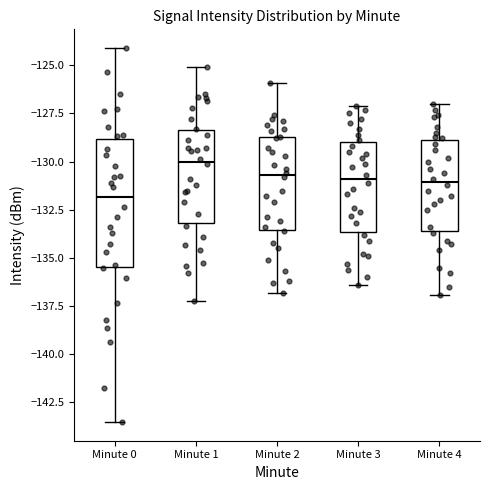

Reading left to right, read every box against the y-axis: the position of its median line, the range the box covers, and the ends of its whiskers. The values are not printed on the chart, so give them approximately, as read against the axis.

Minute 0: median -132.0, box -135.5 to -129.0, whiskers -143.5 to -124.0
Minute 1: median -130.0, box -133.0 to -128.5, whiskers -137.0 to -125.0
Minute 2: median -130.5, box -133.5 to -128.5, whiskers -137.0 to -126.0
Minute 3: median -131.0, box -133.5 to -129.0, whiskers -136.5 to -127.0
Minute 4: median -131.0, box -133.5 to -129.0, whiskers -137.0 to -127.0